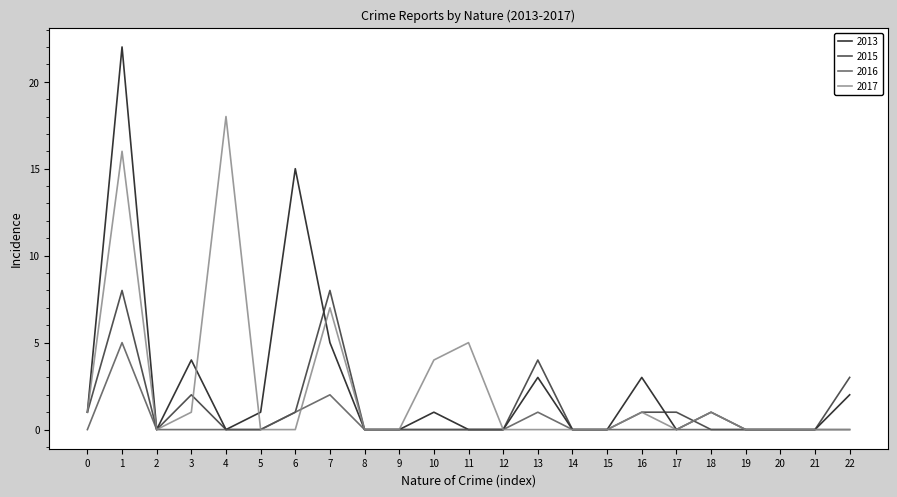

What value does the 2015 series have at 13?

4